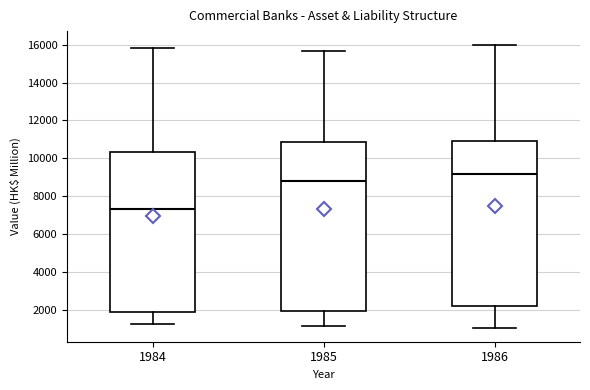

Reading left to right, transcribe this box plot: for each box, give where its median line is, the range the box spans, and where its two whiskers end, as read against the y-axis. The values are not printed on the chart, so give them approximately, as read against the axis.

1984: median 7400, box 1800 to 10400, whiskers 1200 to 15800
1985: median 8800, box 2000 to 10800, whiskers 1200 to 15600
1986: median 9200, box 2200 to 11000, whiskers 1000 to 16000